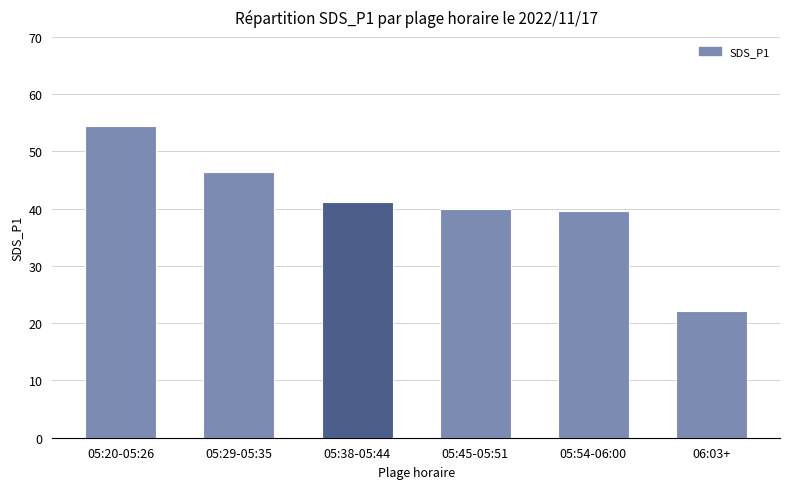

What is the difference between the second highest and second lowest values?

6.8